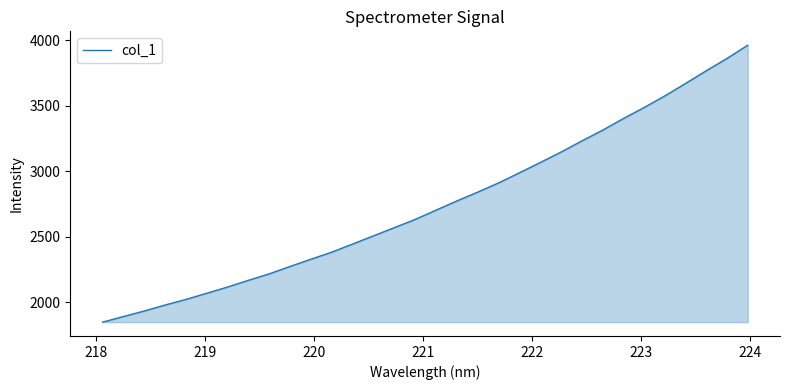

What is the maximum value shown in the chart?

3961.1